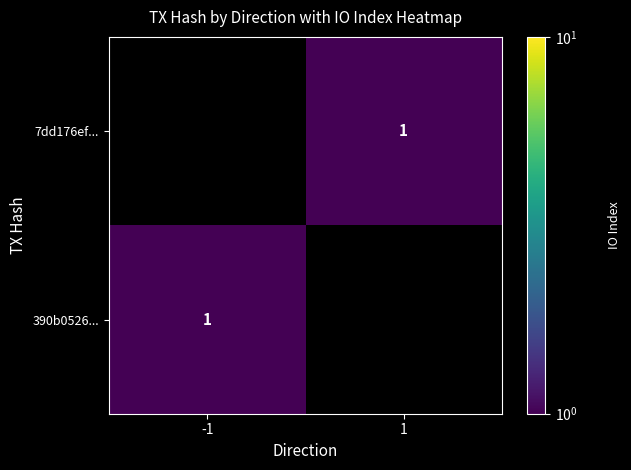

How many values in 7dd176ef... are above zero?

1